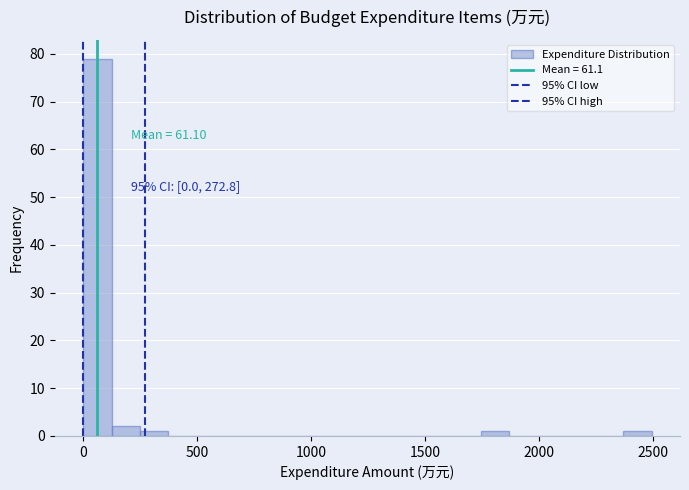

Around what value on the x-axis is the tallest bar? Give the approximate position of its centre, as read against the axis.

50